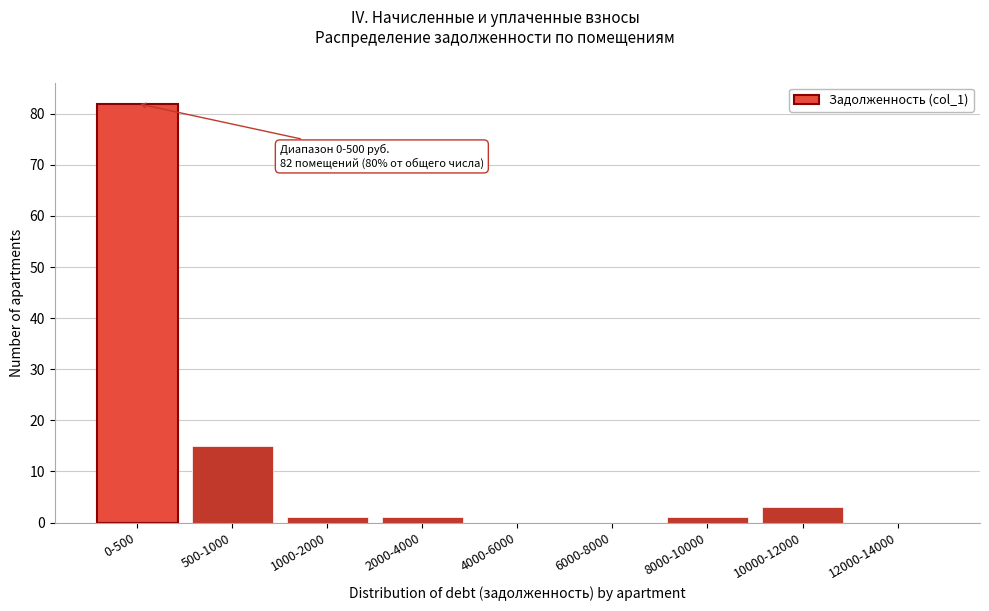

Reading left to right, transcribe all the data shown in this chart.

0-500=82	500-1000=15	1000-2000=1	2000-4000=1	4000-6000=0	6000-8000=0	8000-10000=1	10000-12000=3	12000-14000=0